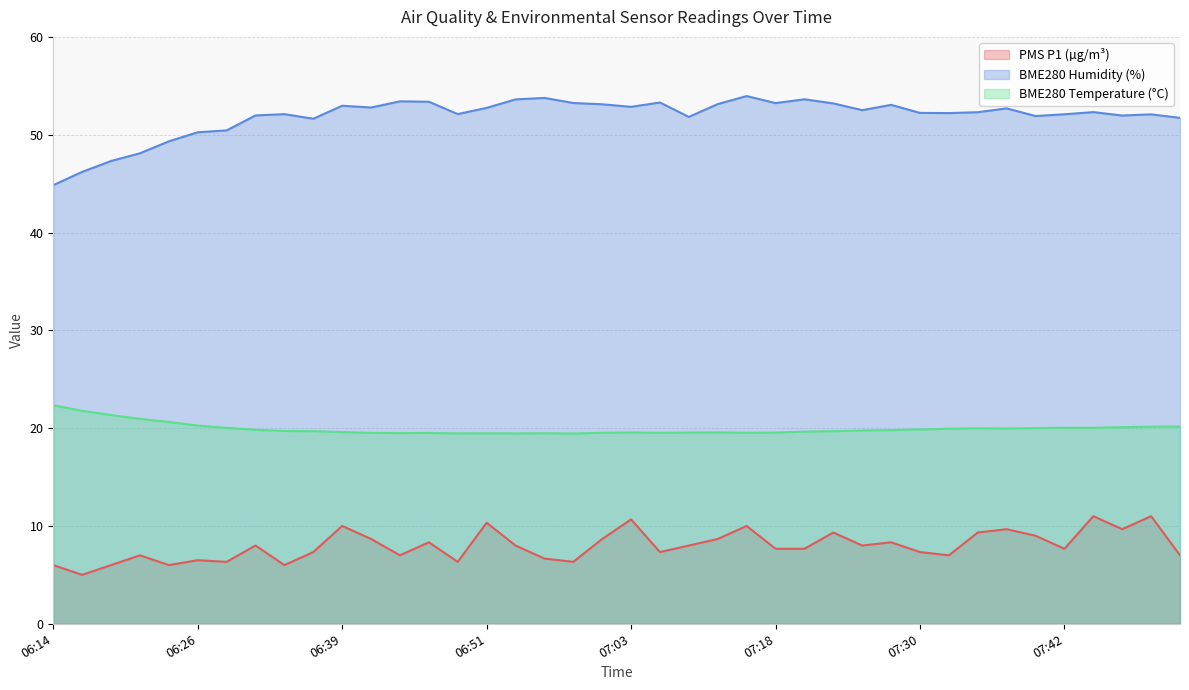

Which series has the largest range (max minus min)?

BME280 Humidity (%)